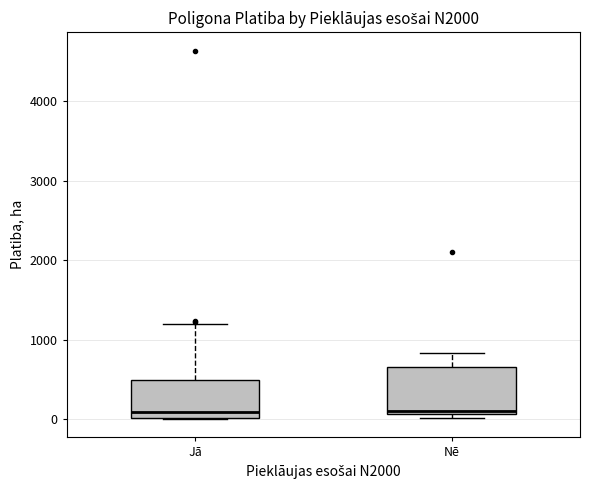

Where is the upper edge of the box for Jā on the y-axis? The values are not printed on the chart, so give them approximately, as read against the axis.

500